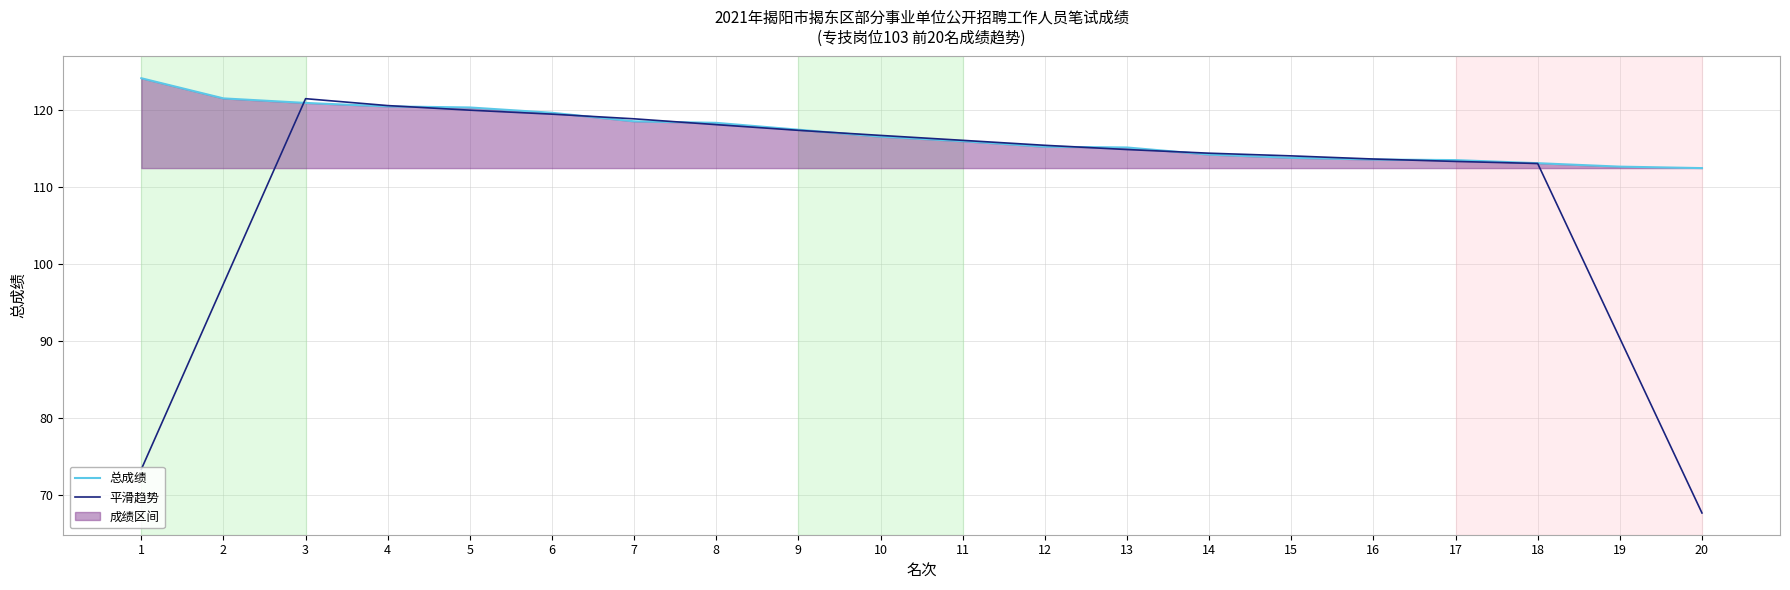

How many intersections are there between 平滑趋势 and 总成绩?

8